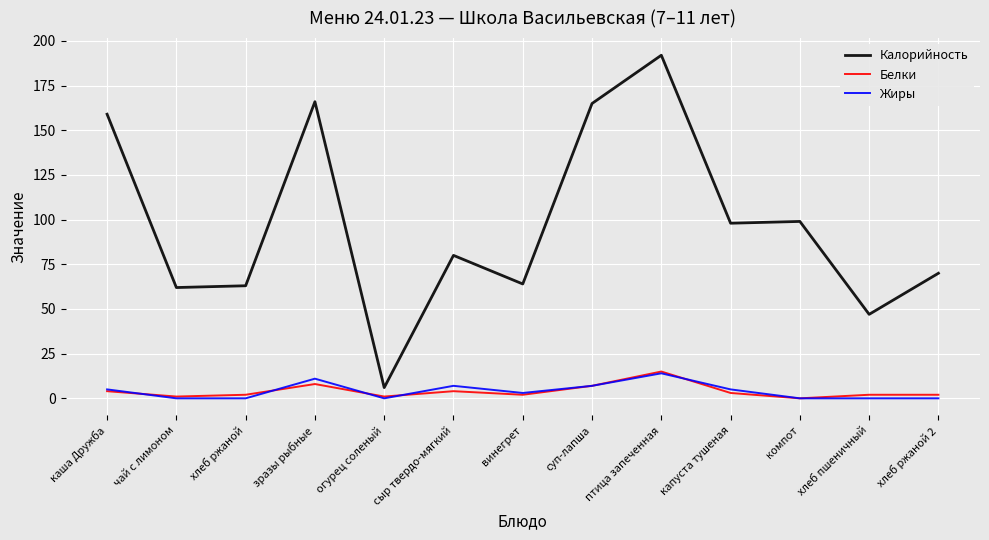

What position from the left is компот?

11